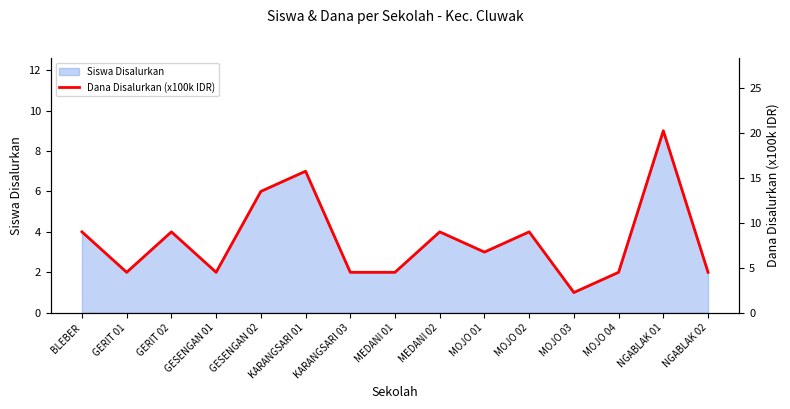

How many interior local valleys (lower than both neighbors) does the data have?

4